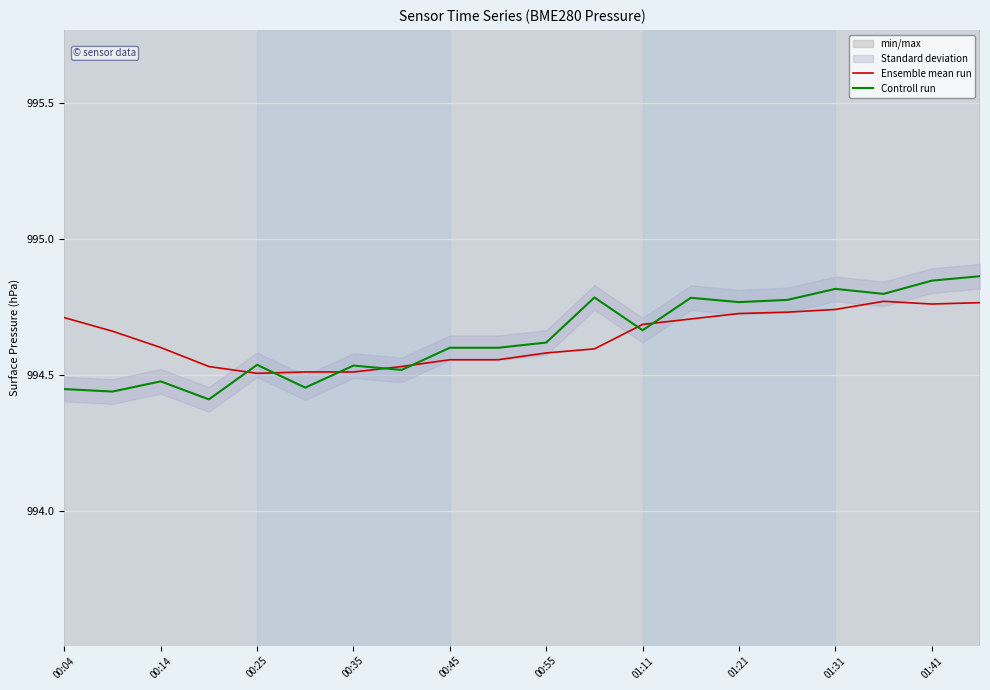

Is it true that Controll run equals 994.6 at 00:55?

True